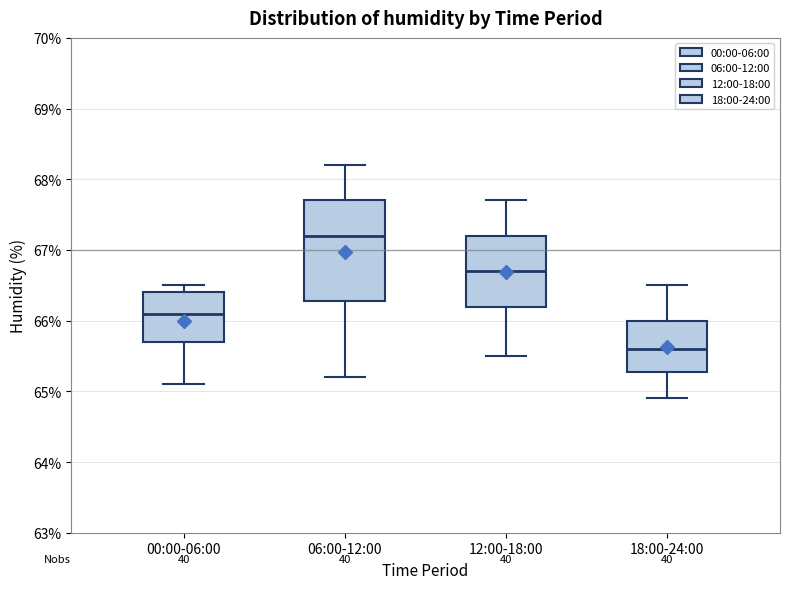

Which box is the tallest, from its lower edge to its upper edge?

06:00-12:00